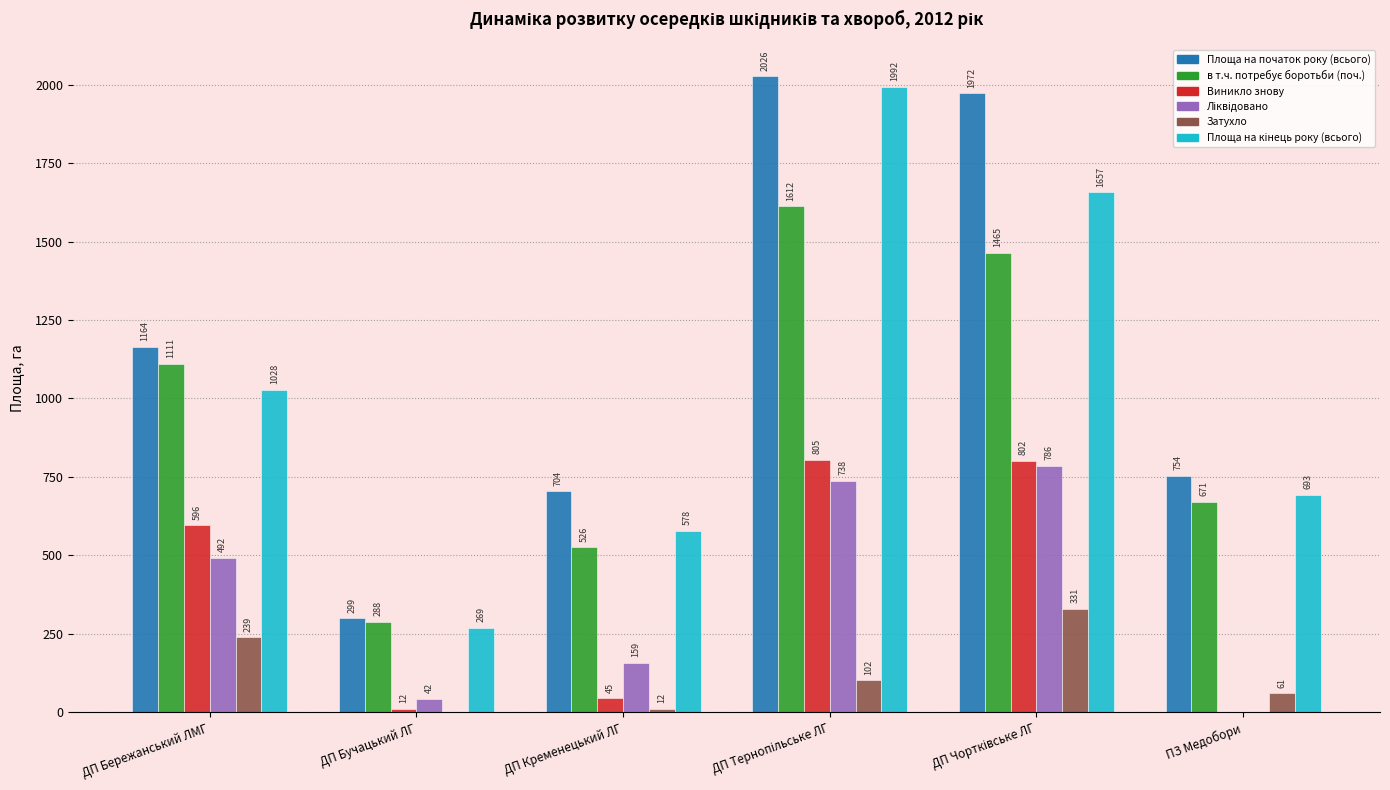

At which label does Виникло знову first exceed 595?

ДП Бережанський ЛМГ